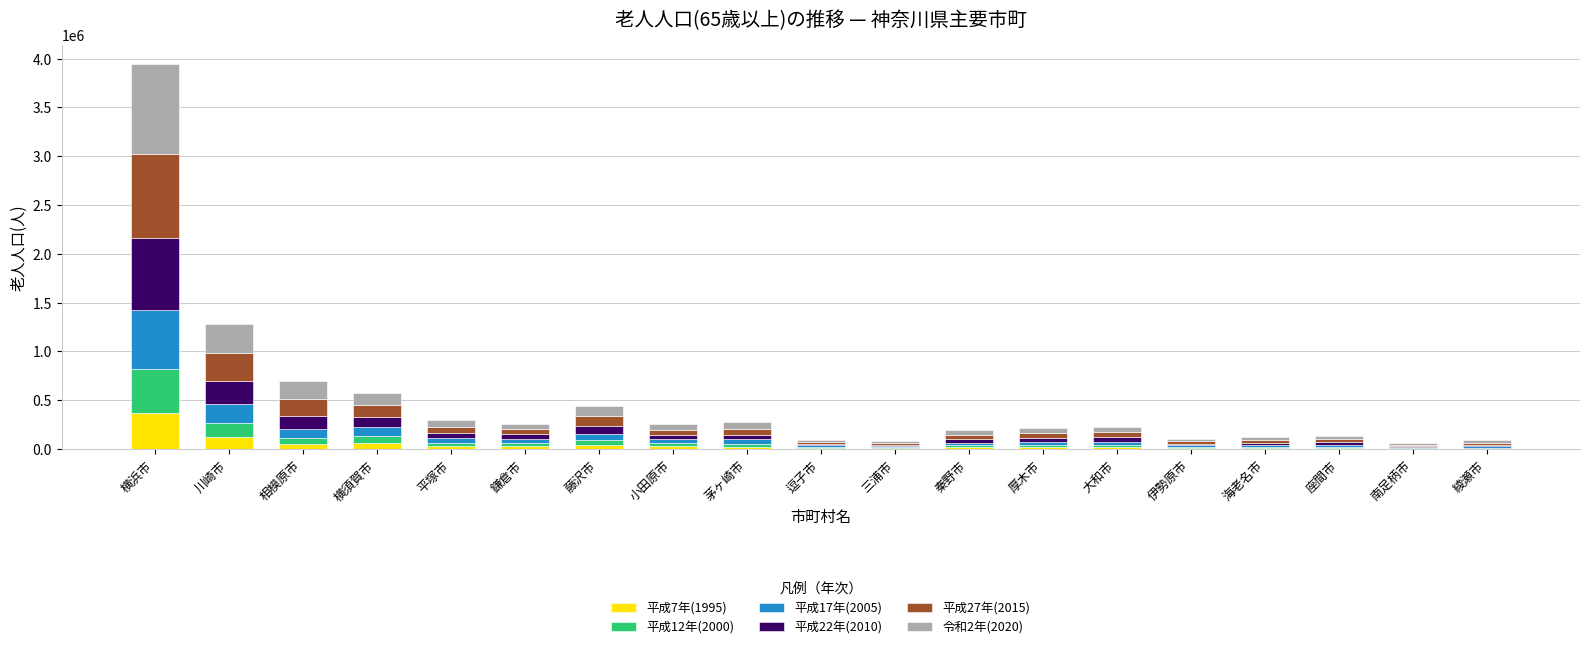

At which category is the sum across all series the highest?

横浜市